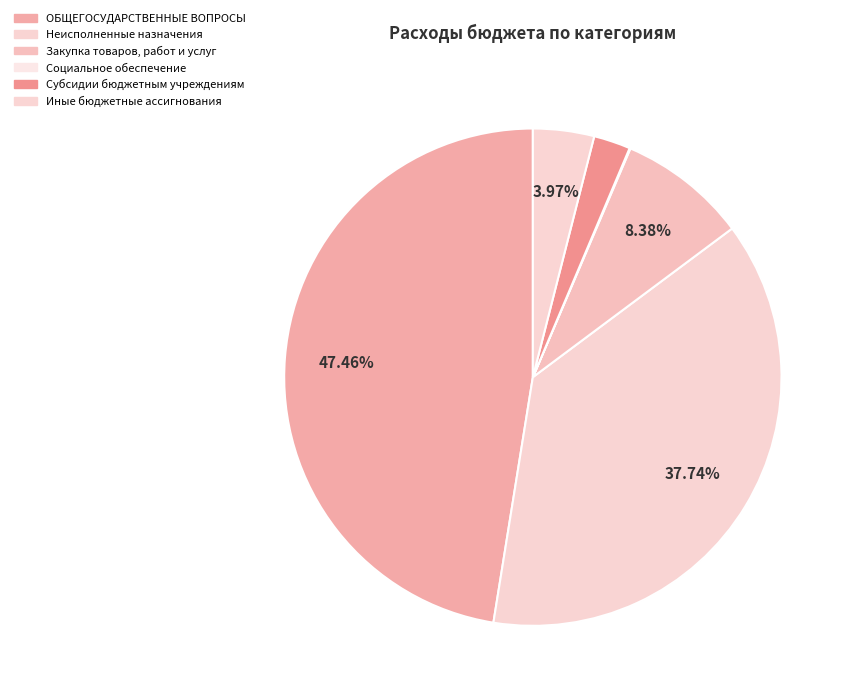

Is there any slice that represents more than half of the pie?

No